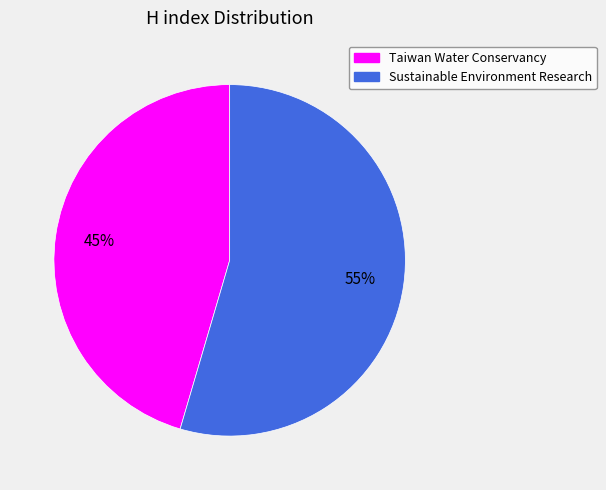

To the nearest percent, what portion does Sustainable Environment Research represent?

55%